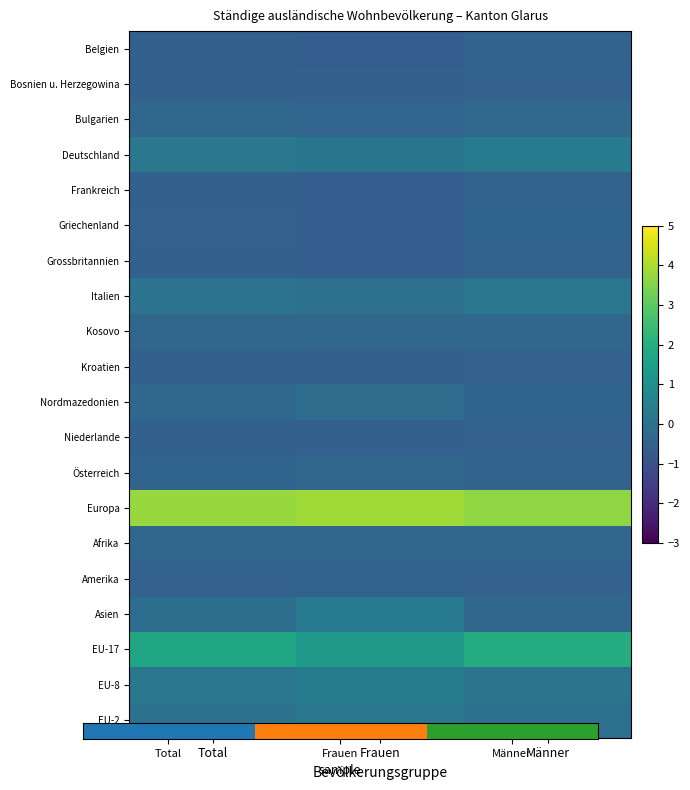

Which category has the lowest value across all series?

Frauen